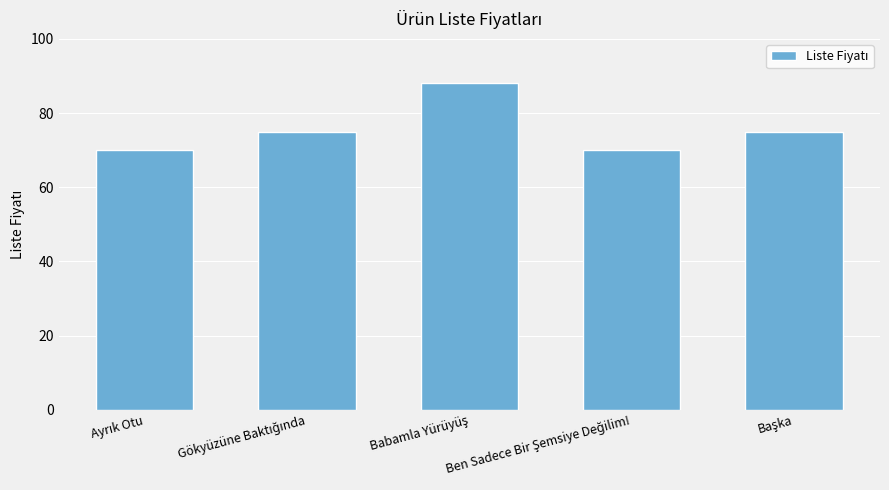

What is the difference between the maximum and minimum values?

18